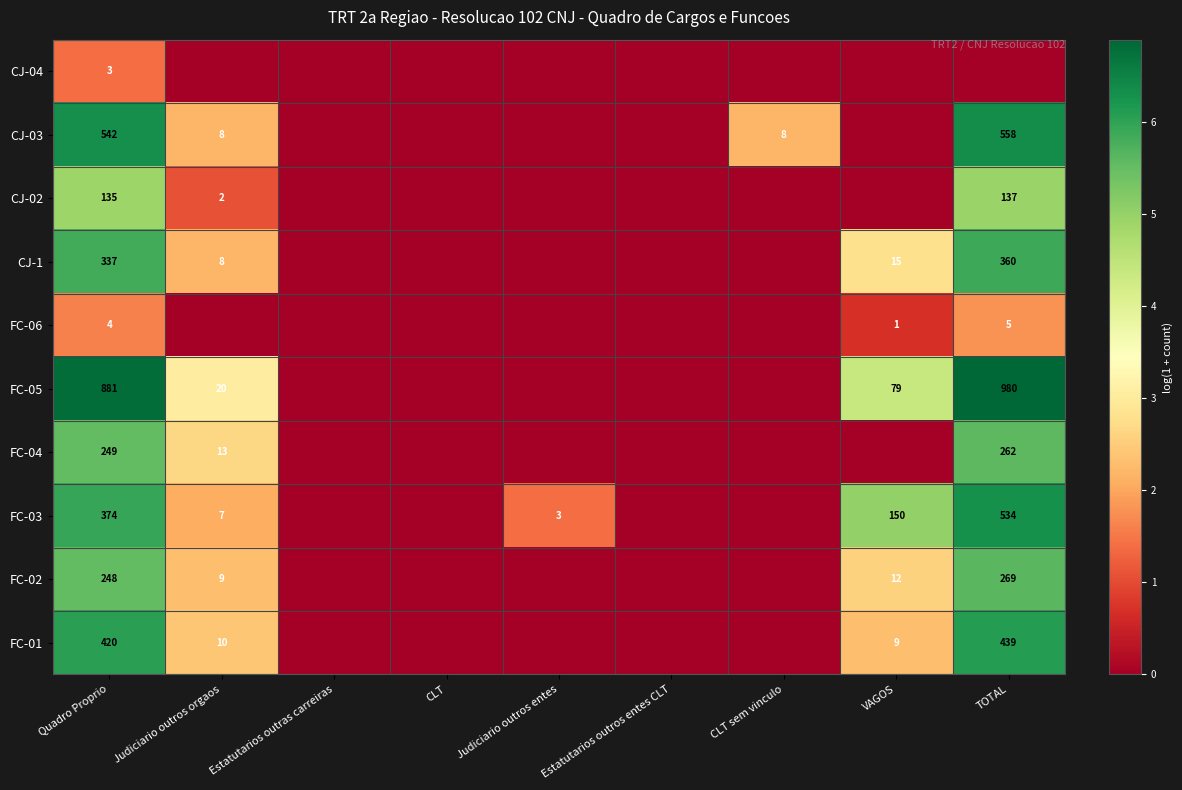

The CJ-1 series shows 5 at Judiciario outros orgaos. True or false?

False